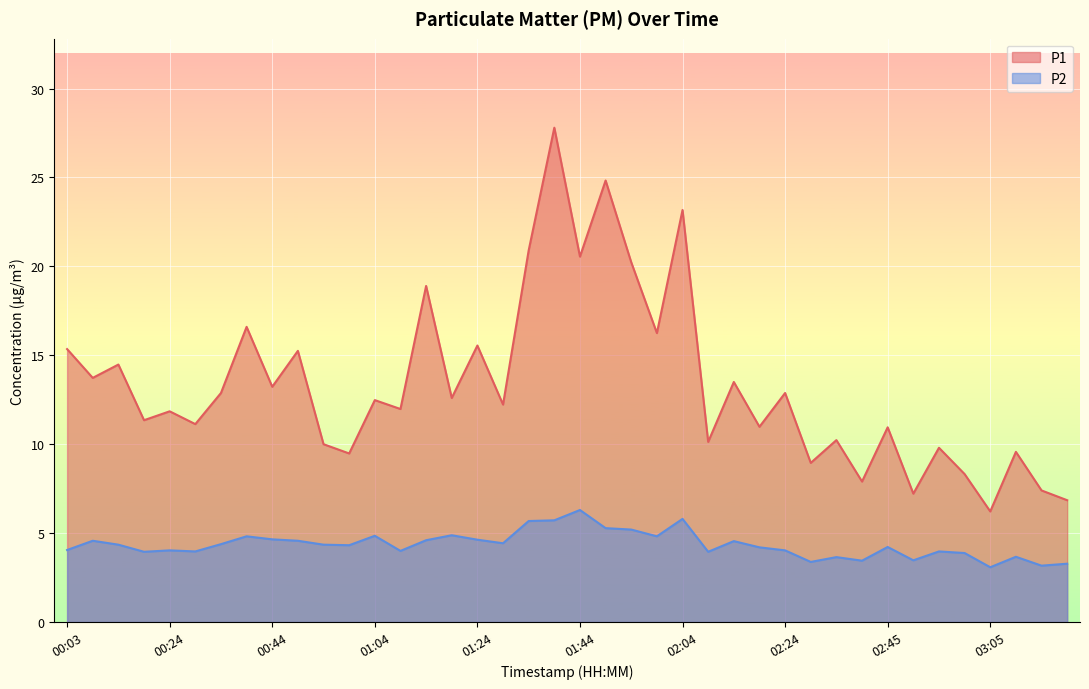

Which label corresponds to the smallest value in the chart?

03:05